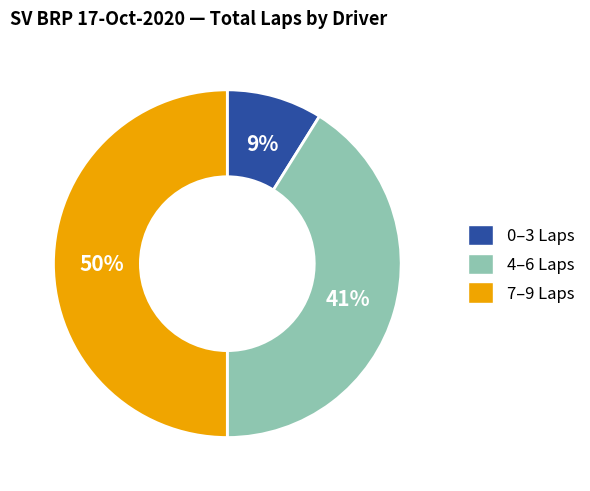

Is it true that 0–3 Laps is 9% of the pie?

True